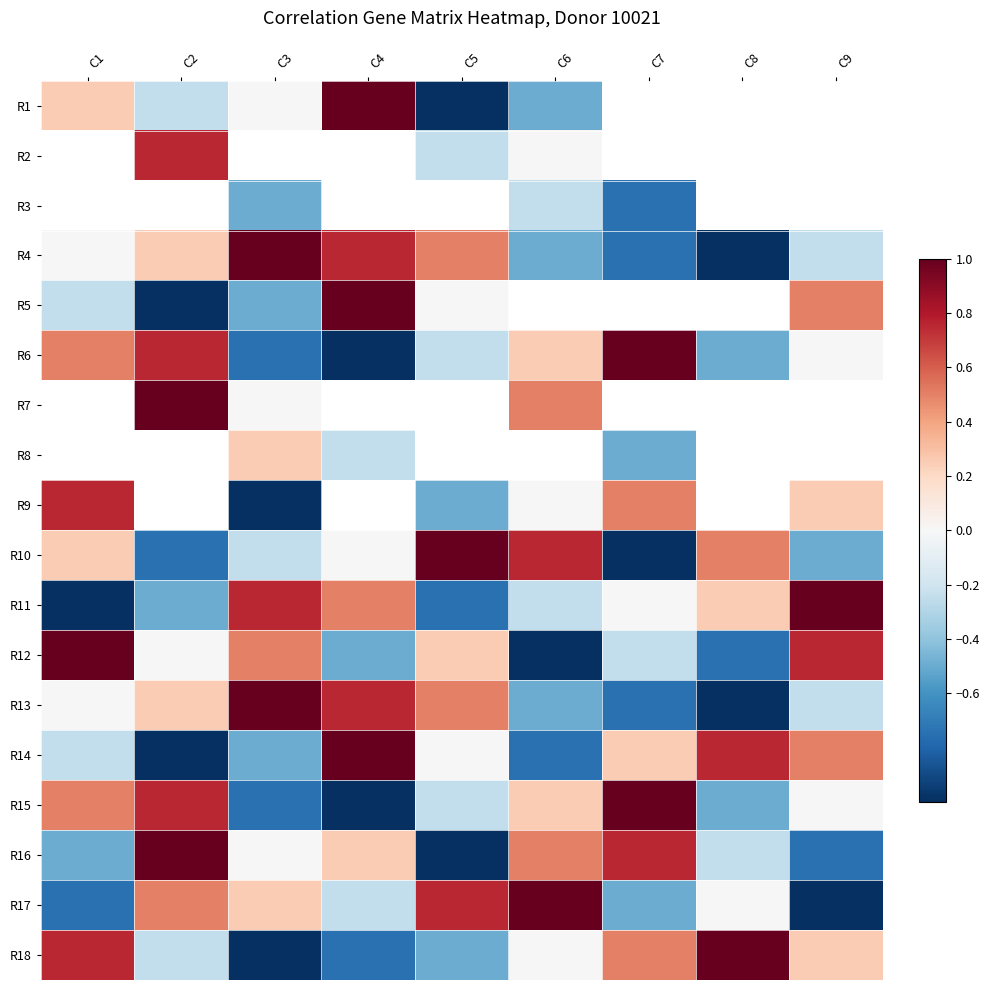

Is the value of R11 at C3 greater than the value of R18 at C5?

Yes